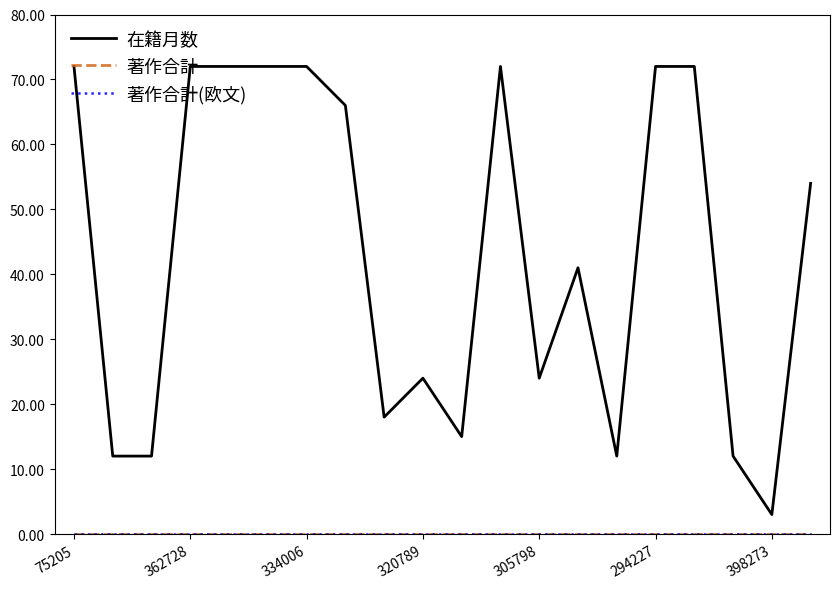

Does the chart have visible grid lines?

No